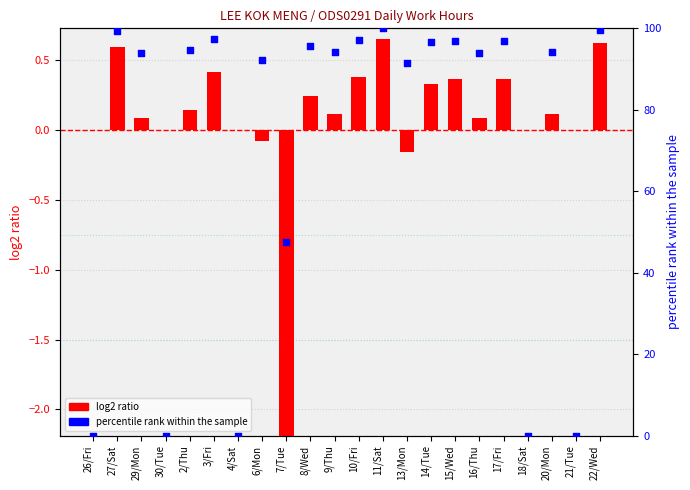

What are all the series names shown in the legend?

log2 ratio, percentile rank within the sample